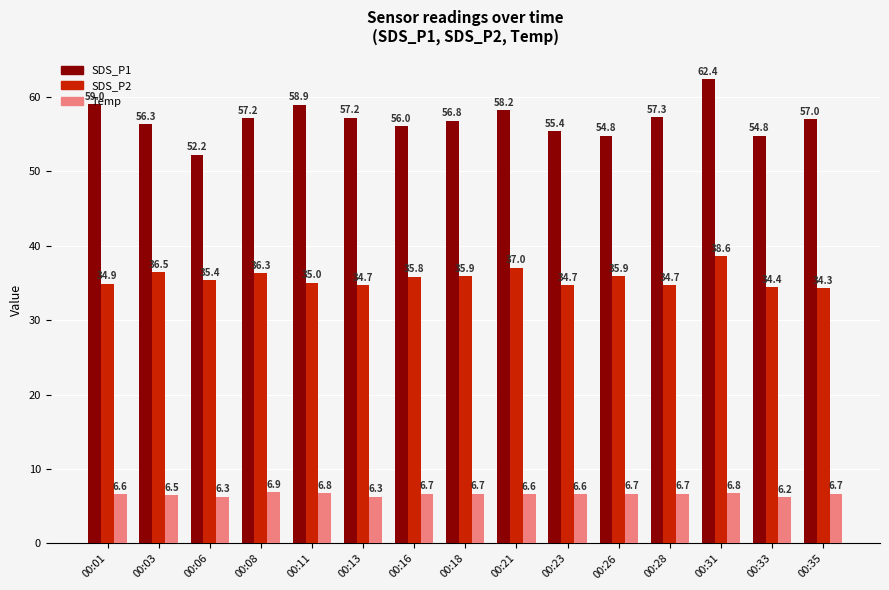

At which label does SDS_P1 first exceed 56?

00:01